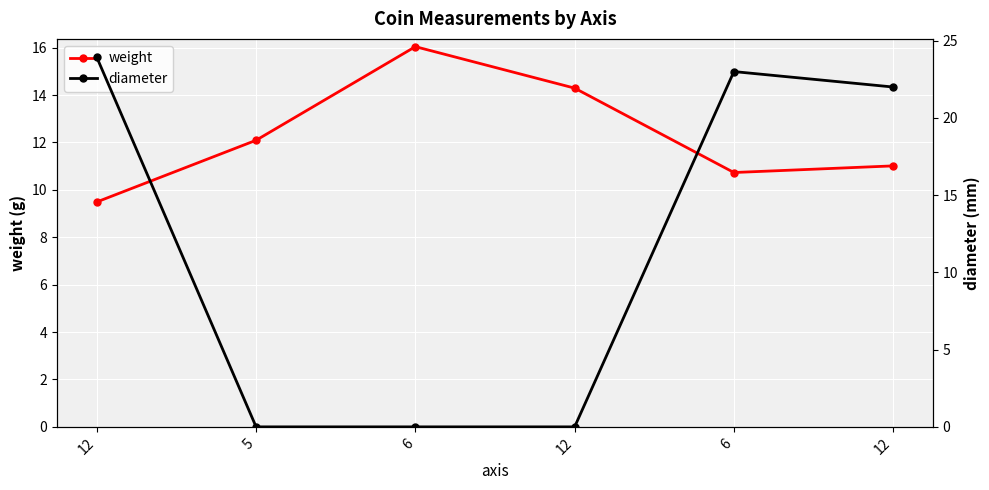

At how many categories does at least one series exceed 22?

2